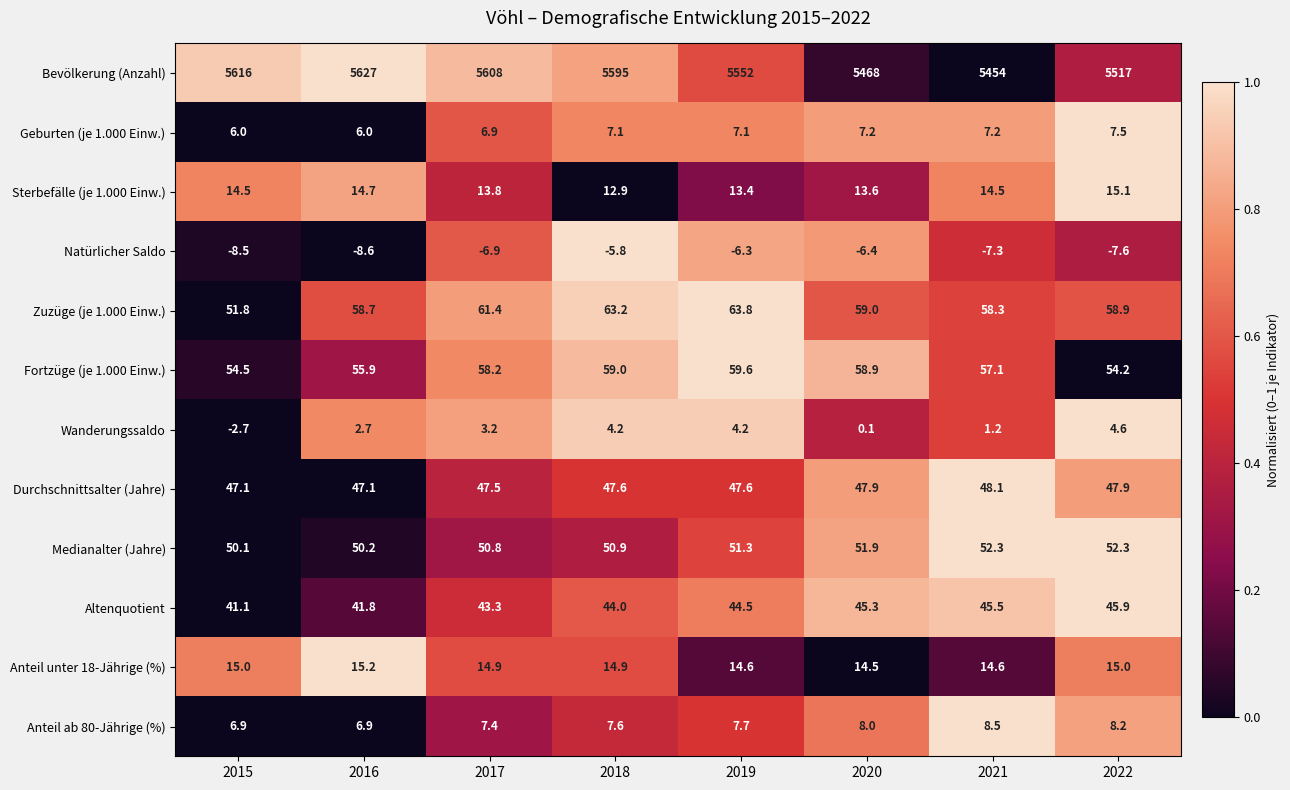

Which category has the lowest value in the Zuzüge (je 1.000 Einw.) series?

2015